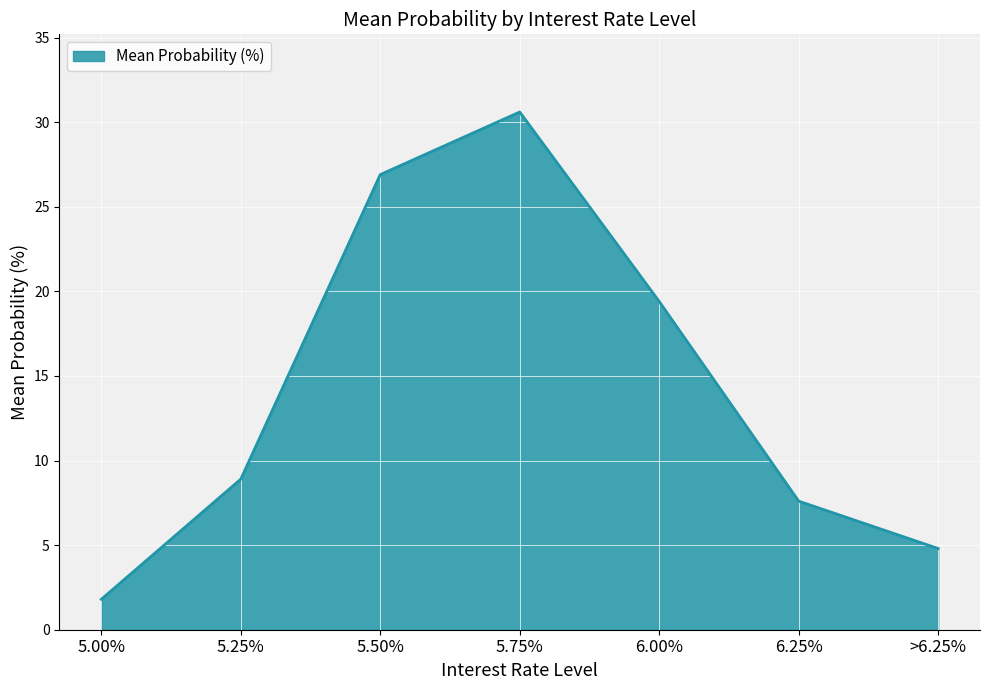

What position from the left is 5.00%?

1